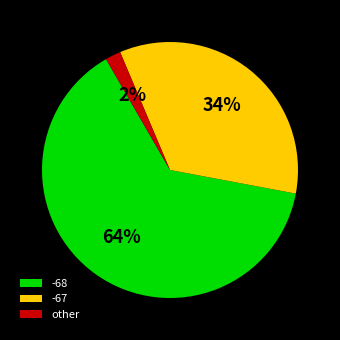

Between other and -68, which is larger?

-68